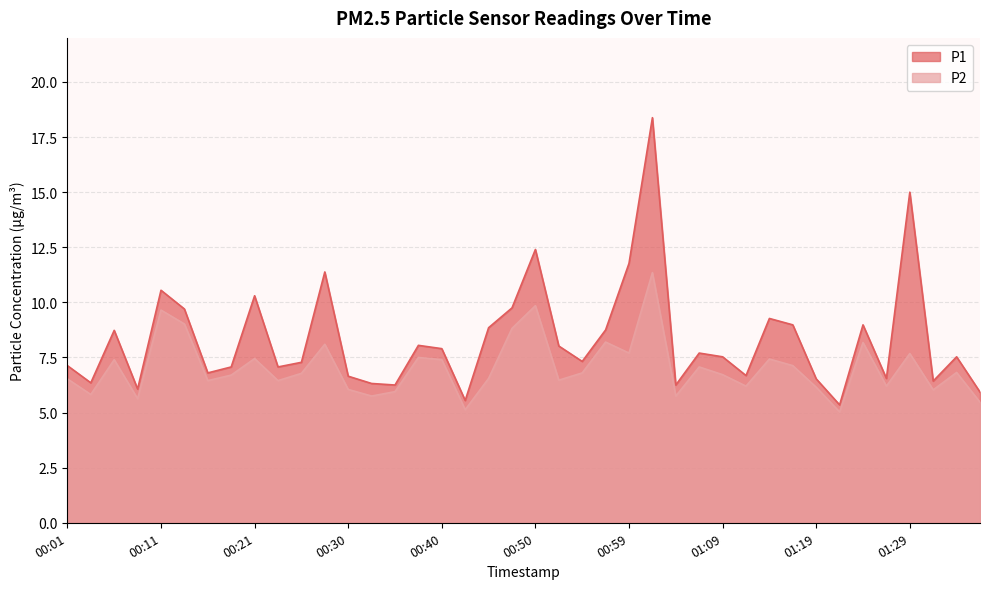

Does the chart have visible grid lines?

Yes